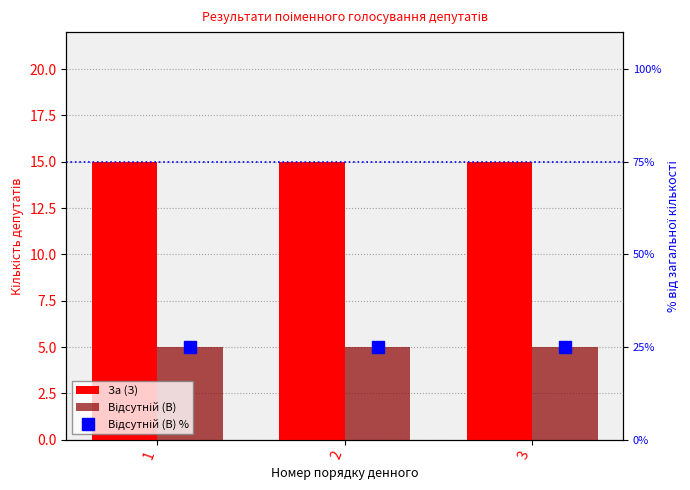

What is the maximum value for Відсутній (В)?

5